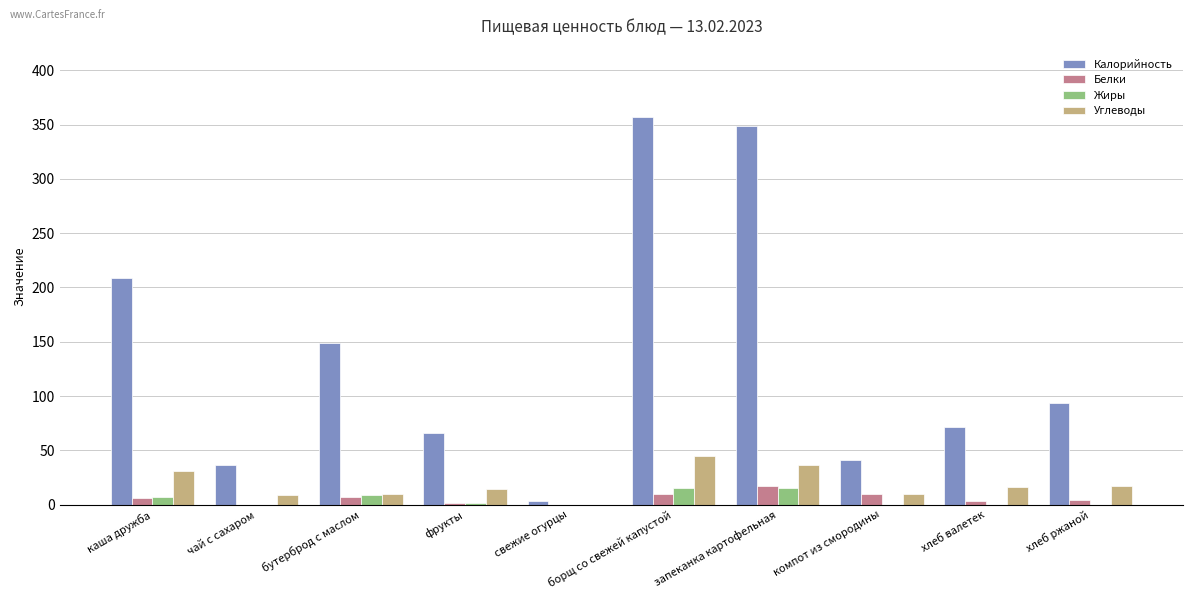

Is the value of Калорийность at хлеб ржаной greater than the value of Белки at чай с сахаром?

Yes